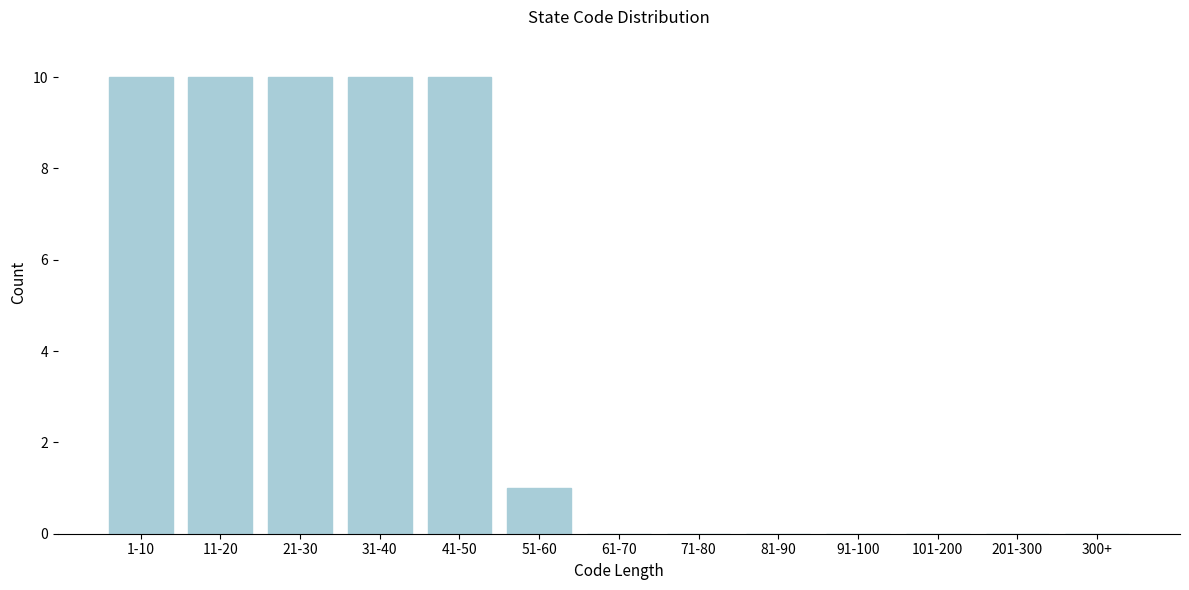

Reading left to right, extract all data points from this chart.

1-10=10	11-20=10	21-30=10	31-40=10	41-50=10	51-60=1	61-70=0	71-80=0	81-90=0	91-100=0	101-200=0	201-300=0	300+=0